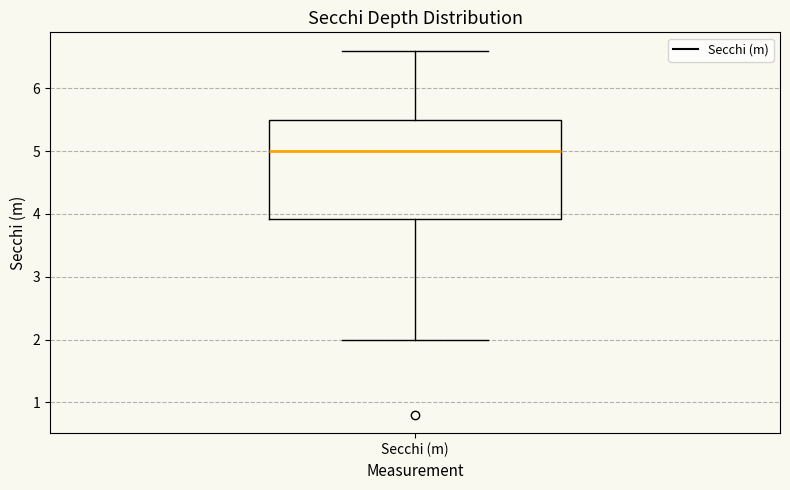

Where does the median line of the box for Secchi (m) sit on the y-axis? The values are not printed on the chart, so give them approximately, as read against the axis.

5.0